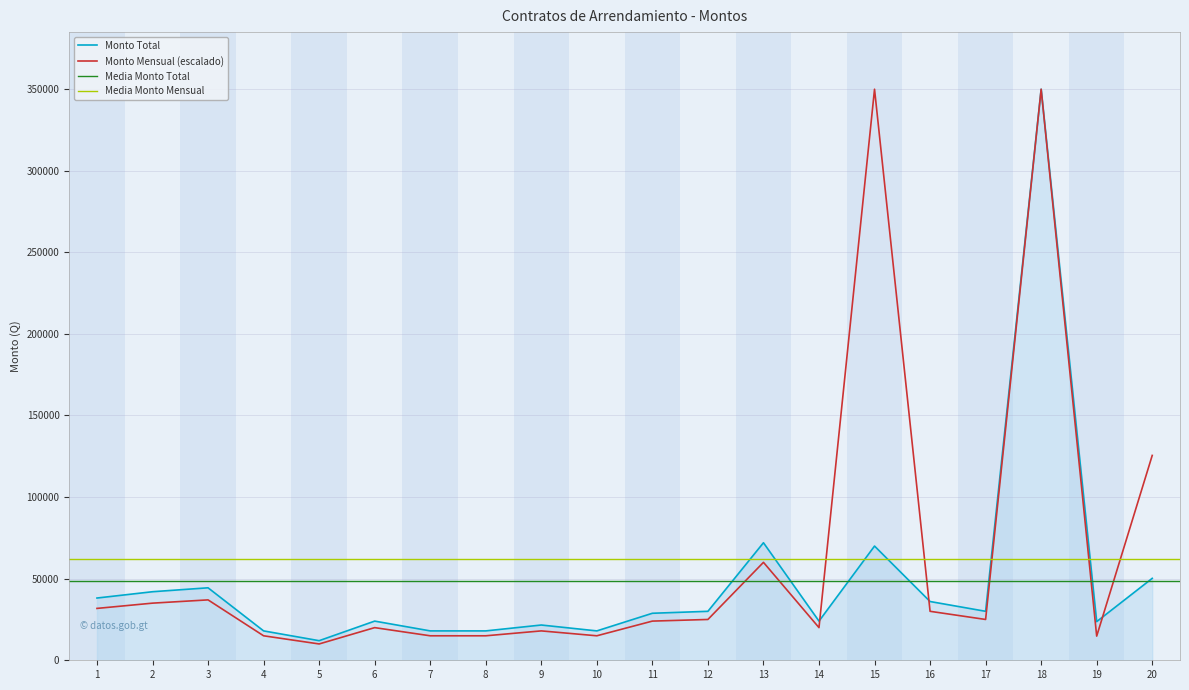

Which series has the largest range (max minus min)?

Monto Mensual